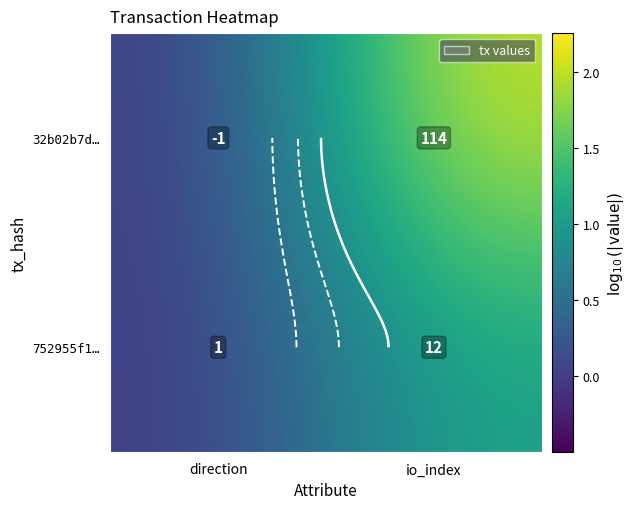

Rank the categories by 32b02b7d… value from highest to lowest.

io_index, direction